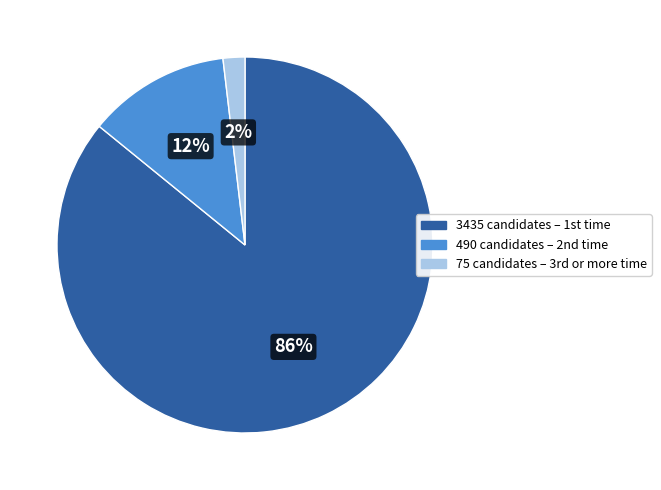

How many segments does this pie chart have?

3